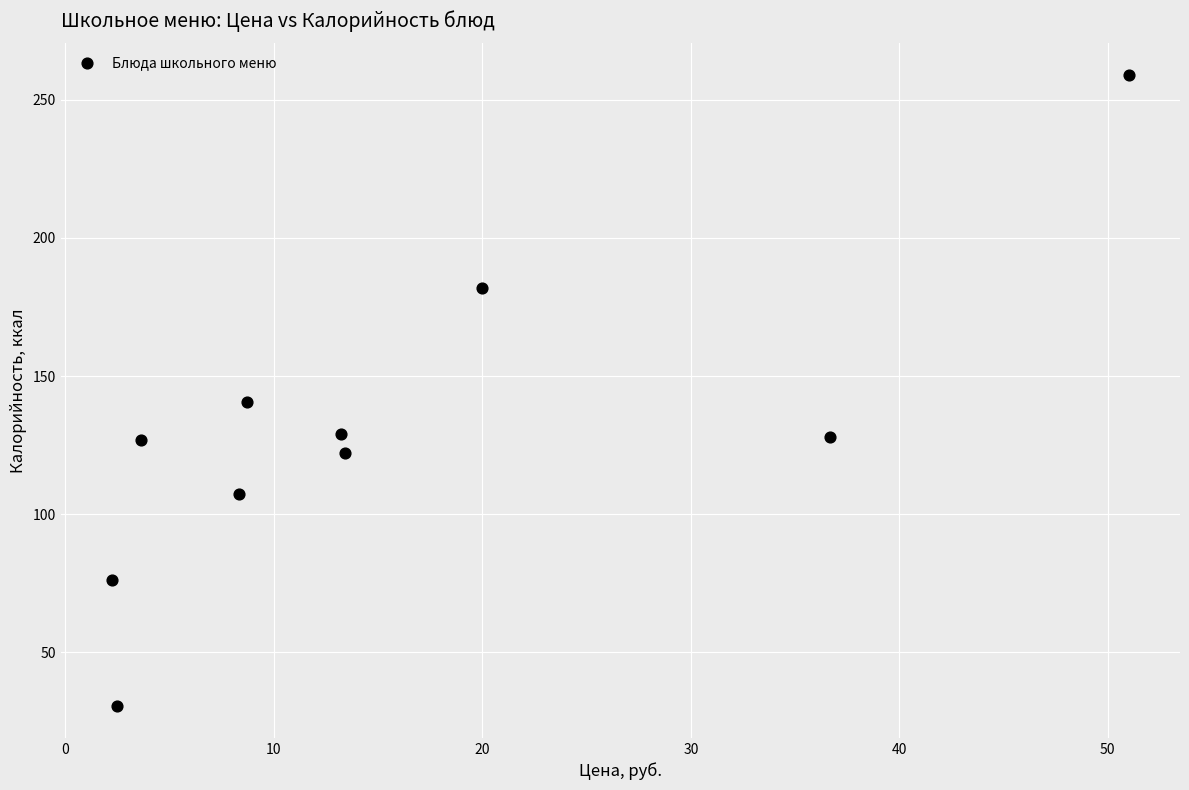

What Y value in the scatter plot is closest to 144?

140.5